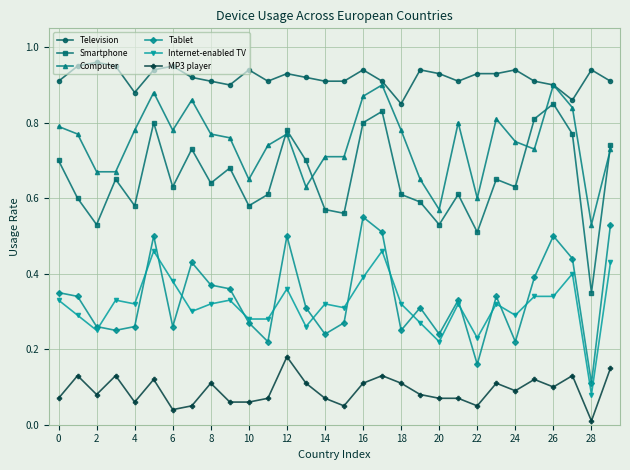

Which series has the widest spread of values?

Smartphone